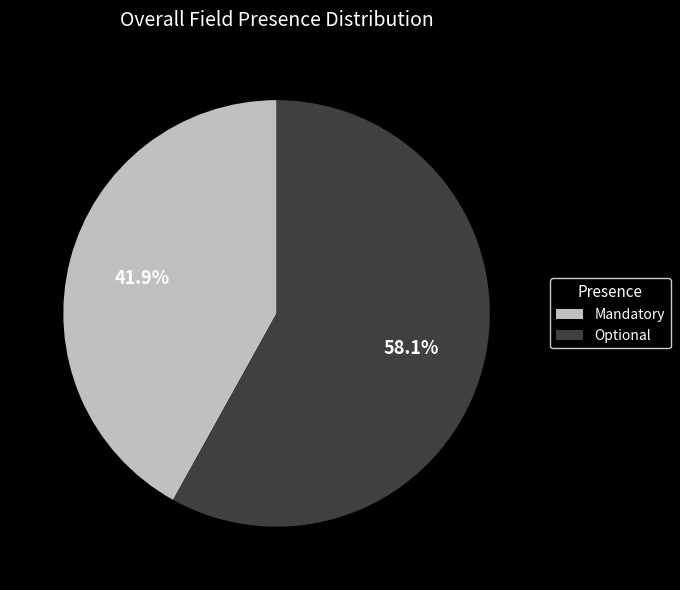

Does Optional account for over 50% of the chart?

Yes